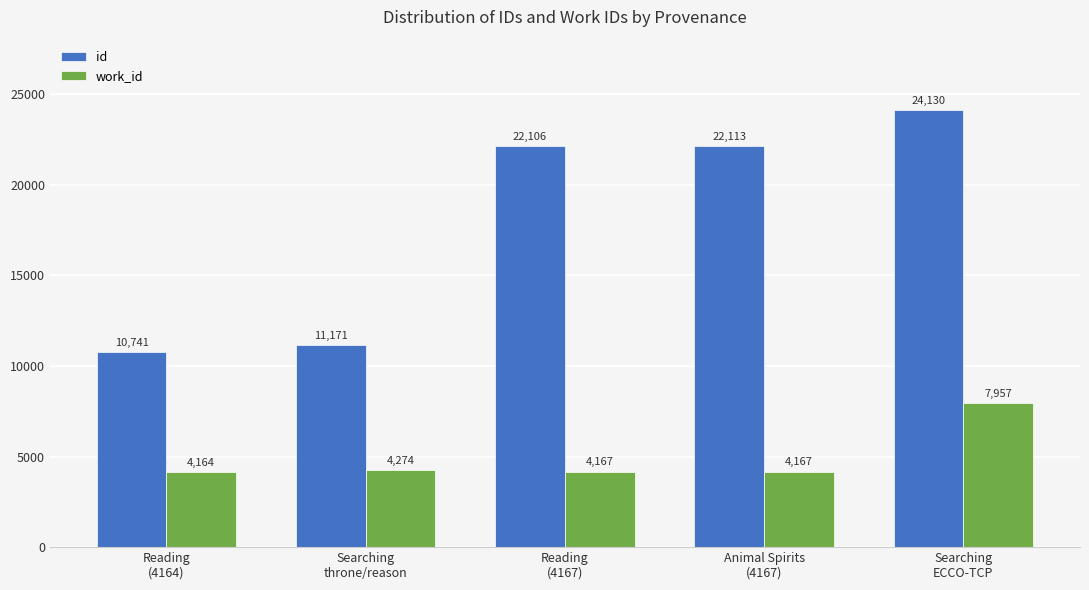

What is the label of the 2nd bar from the right?

Animal Spirits
(4167)